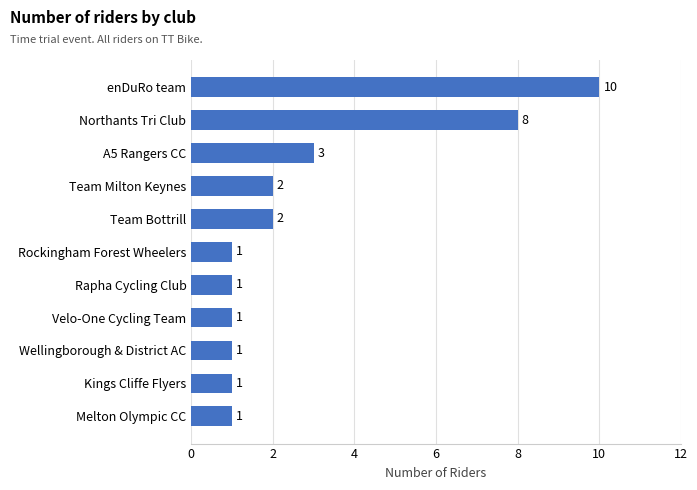

True or false: the data shows 2 at Team Milton Keynes.

True